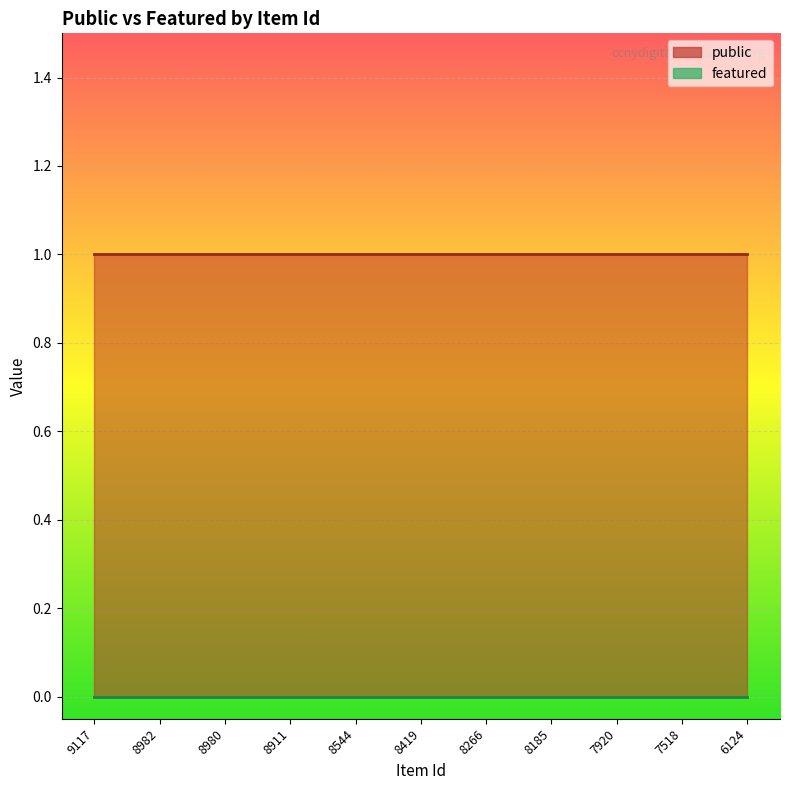

At which label is public closest to 1?

9117